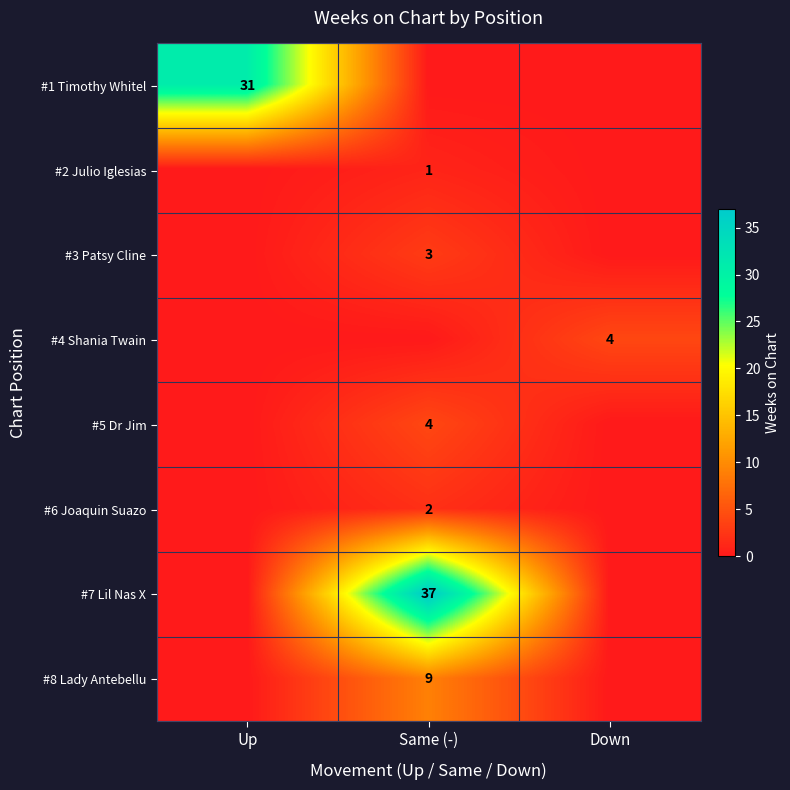

How many #5 Dr Jim values are between 0 and 4?

3